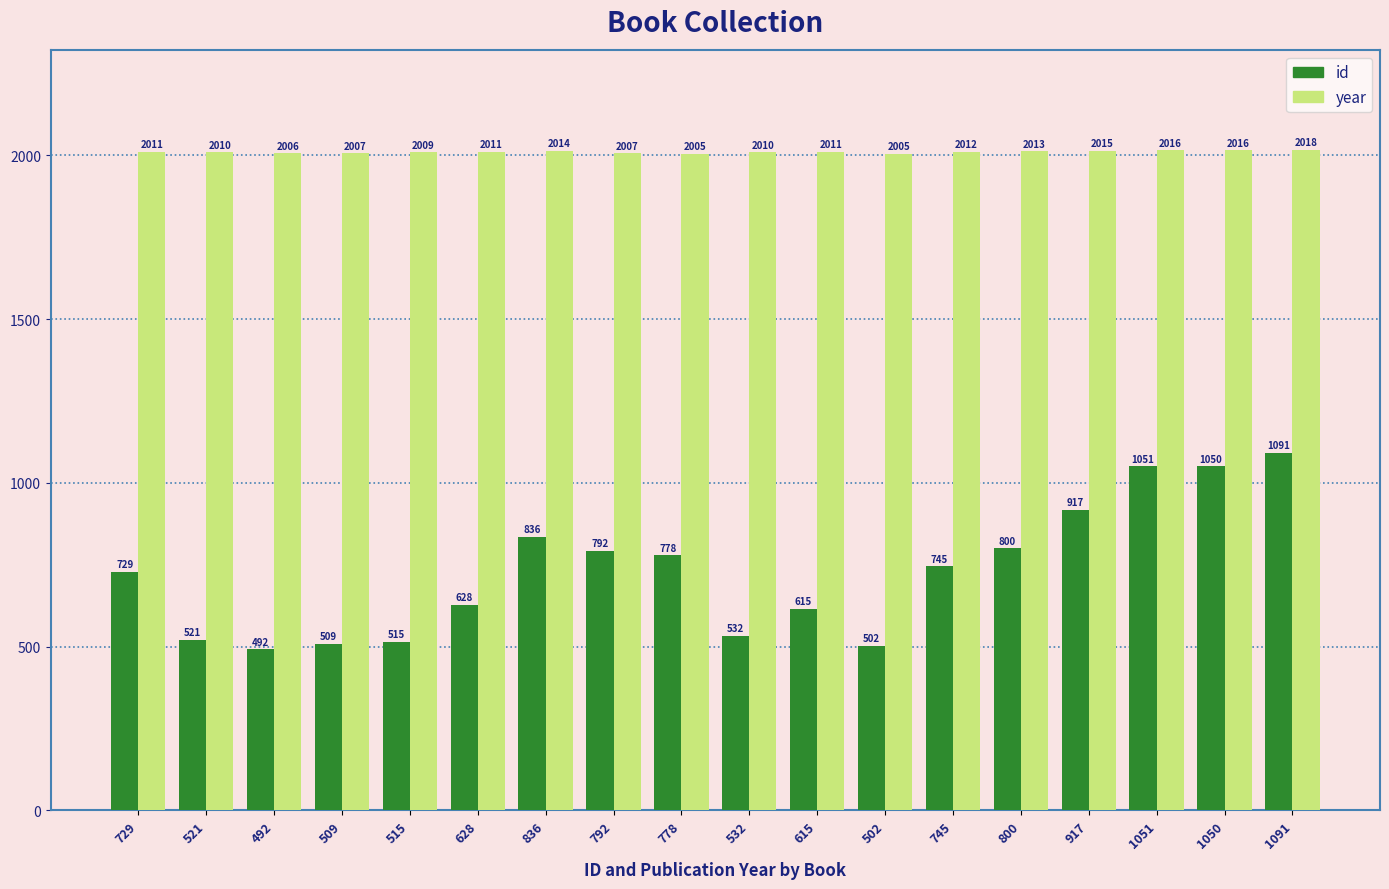

At which label does id first exceed 745?

836